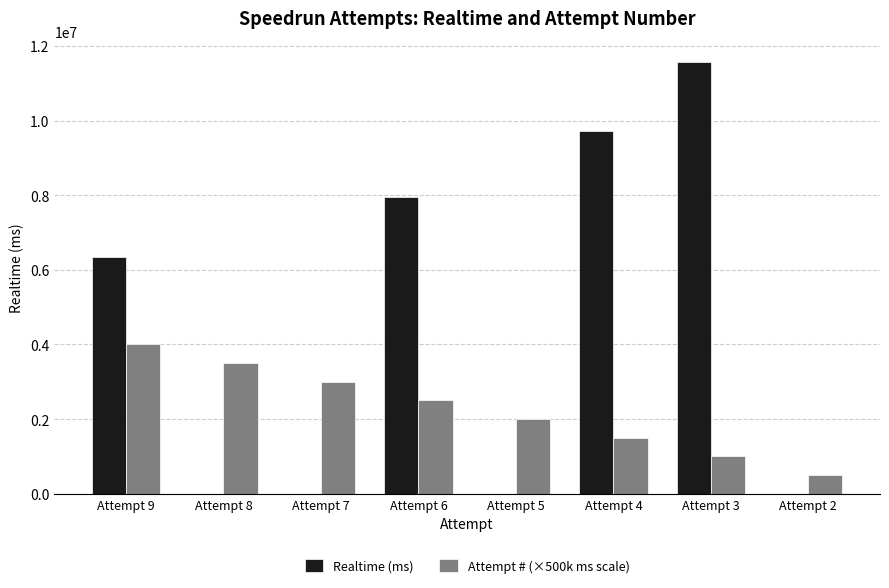

The value of Realtime (ms) at Attempt 4 is 2465488. True or false?

False